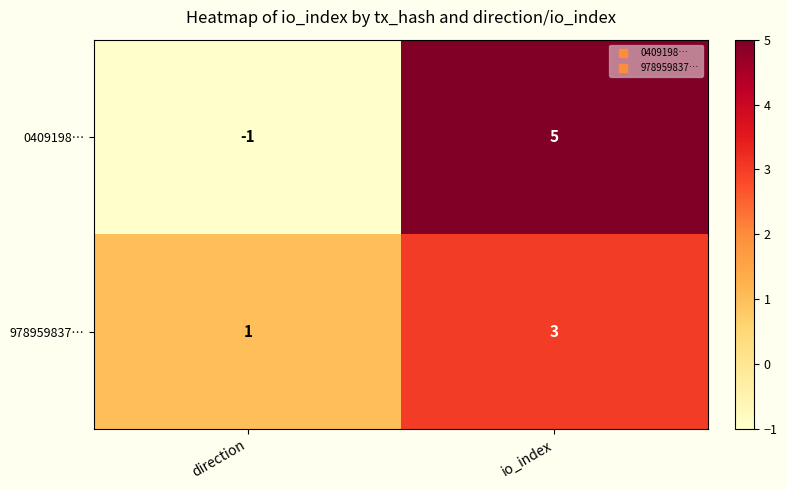

Between direction and io_index, which series saw the biggest shift?

0409198…